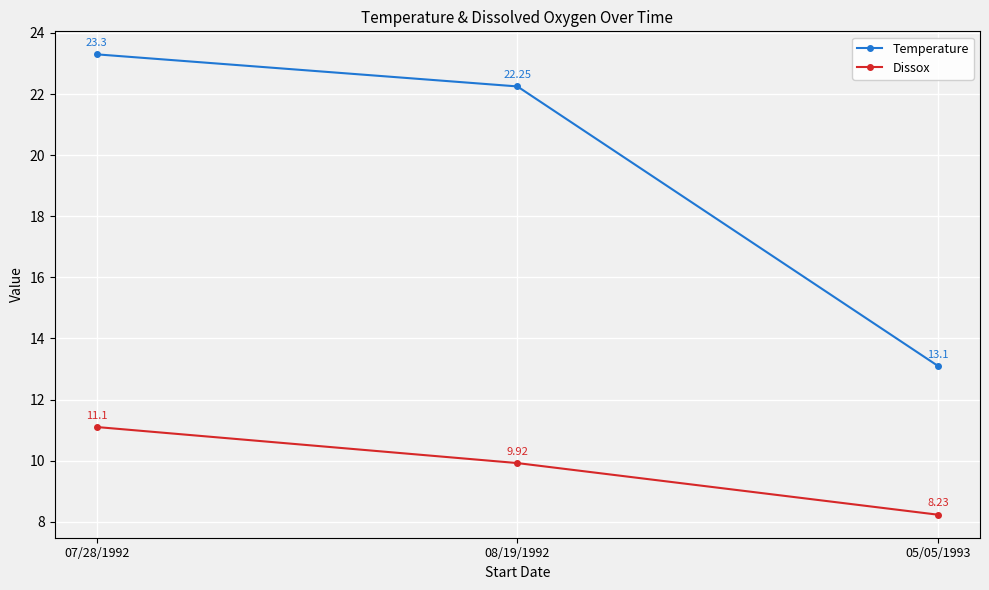

What is the maximum value for Temperature?

23.3